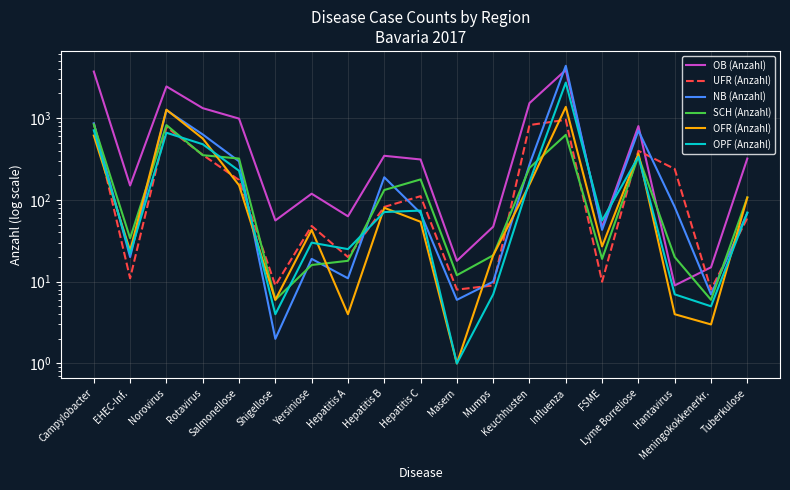

What is the difference between the NB (Anzahl) values at Shigellose and Mumps?

8